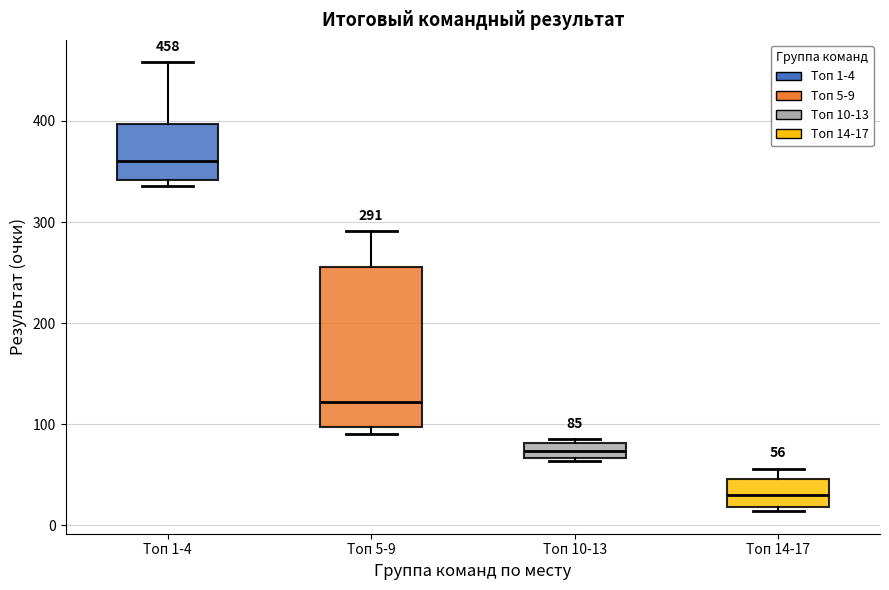

Comparing the boxes themselves (not the whiskers), which one is the tallest?

Топ 5-9